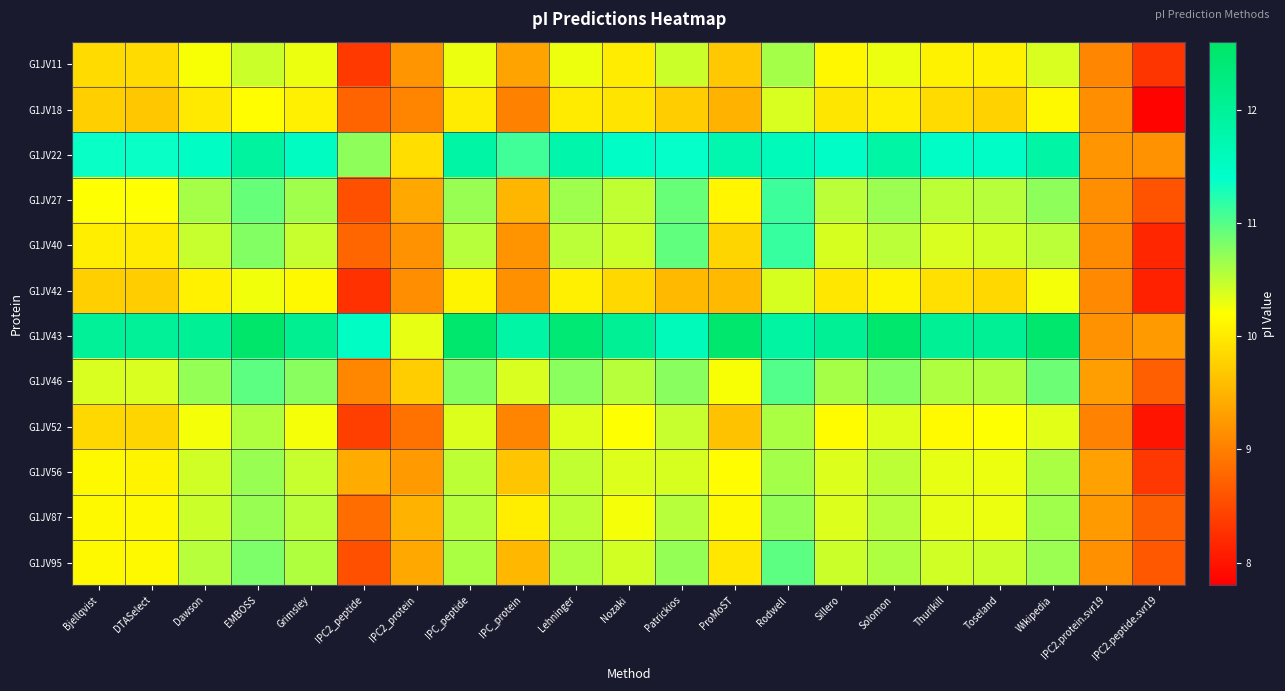

Which has a higher value, IPC2.peptide.svr19 or IPC_peptide?

IPC_peptide